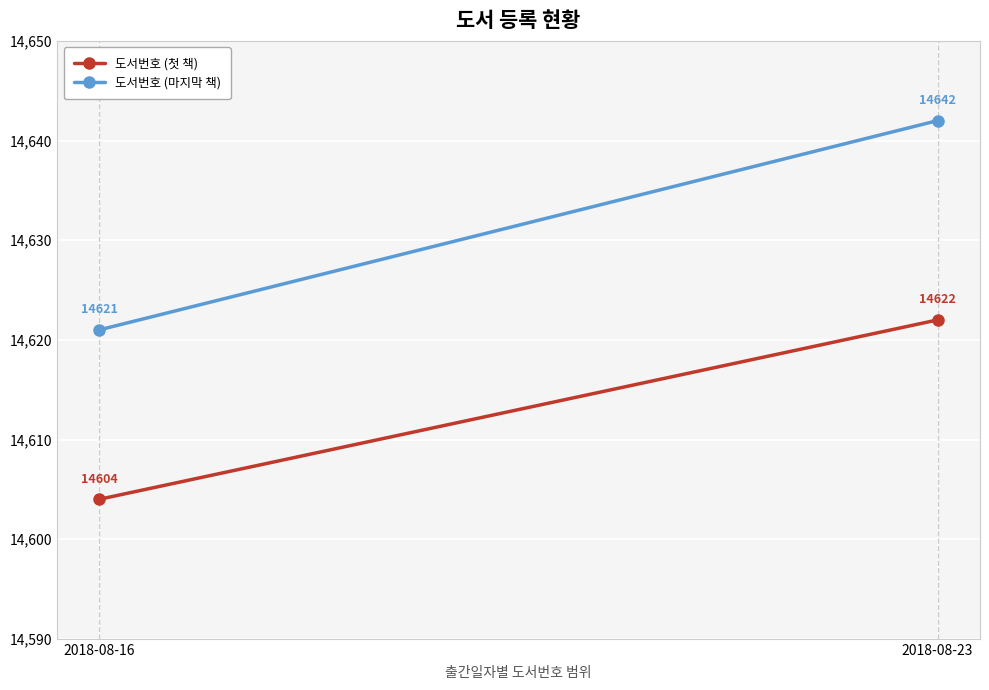

At which category is the sum across all series the highest?

2018-08-23